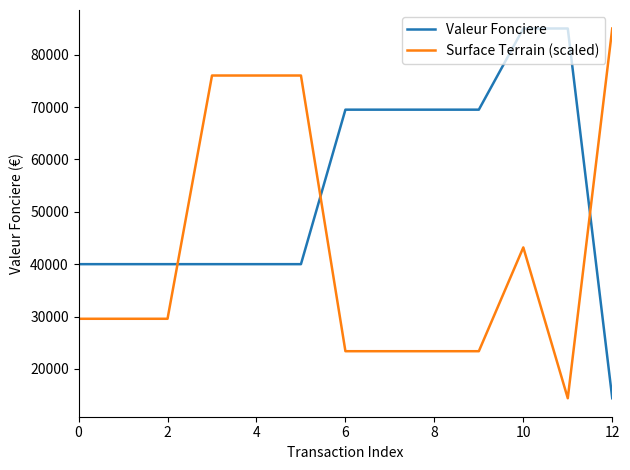

True or false: Valeur Fonciere and Surface Terrain (scaled) intersect in this chart.

True